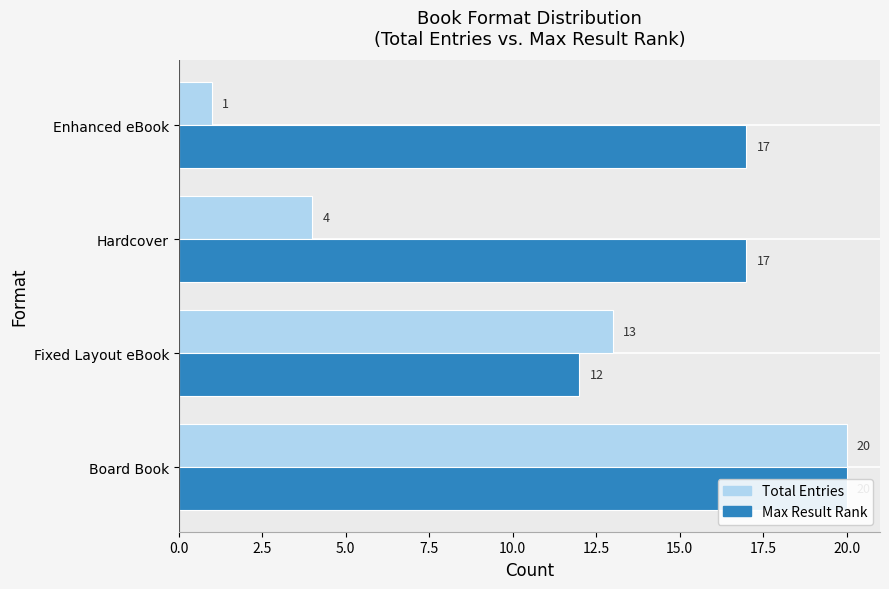

Reading left to right, list all the values displayed in this chart.

Total Entries: 20	13	4	1
Max Result Rank: 20	12	17	17